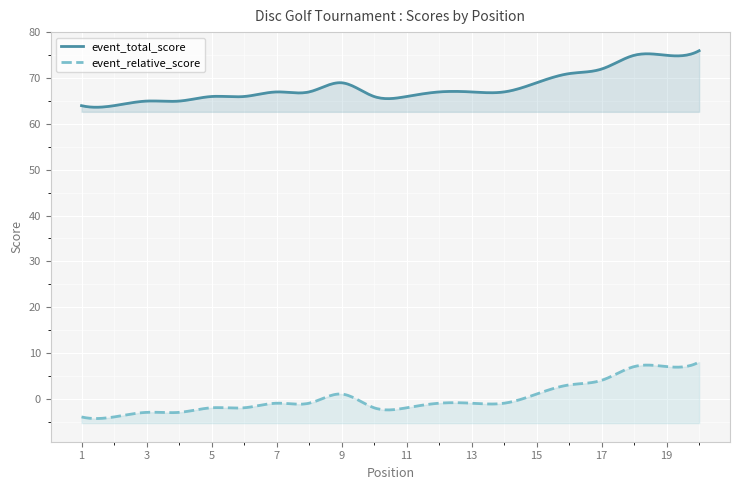

Which series has the largest total across all categories?

event_total_score